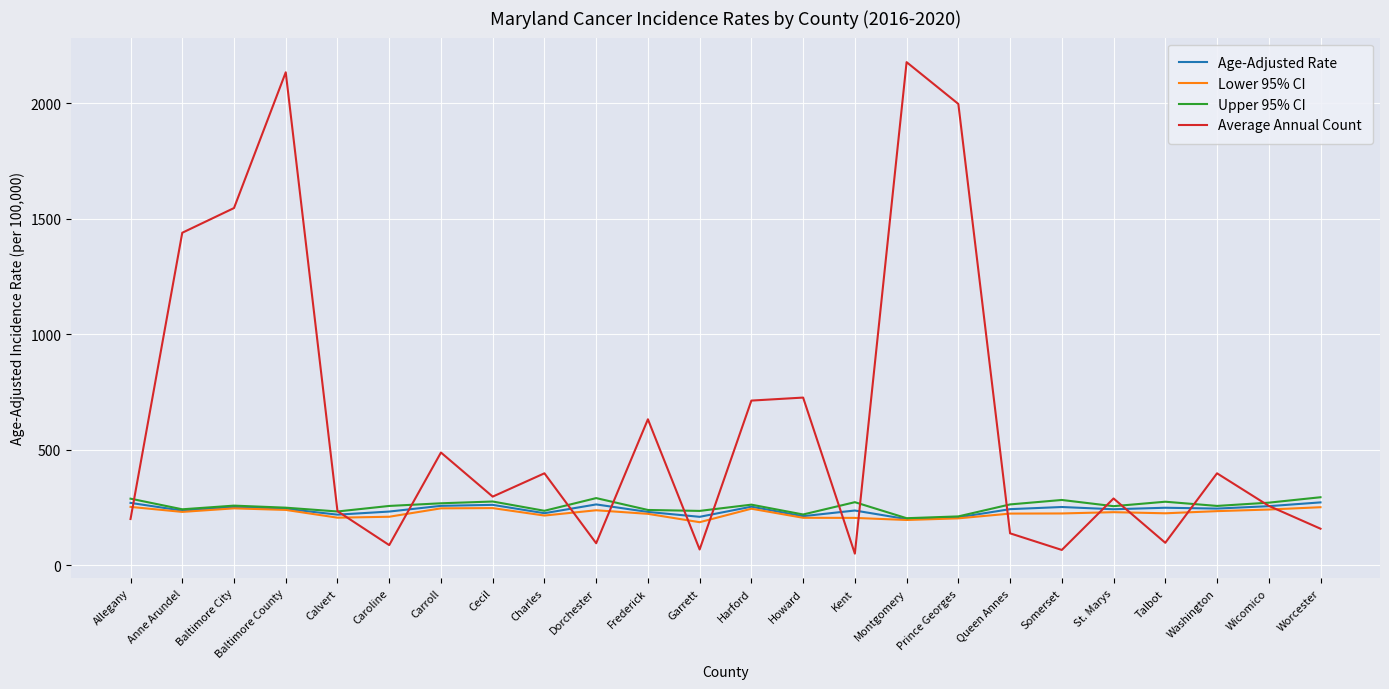

True or false: Age-Adjusted Rate has a value of 358.8 at Garrett.

False